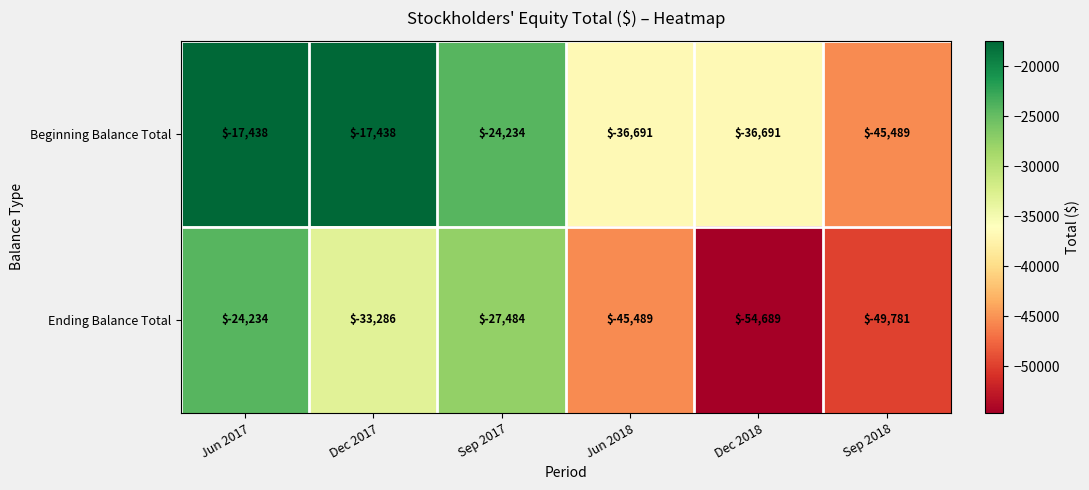

Rank the series at Dec 2018 from highest to lowest value.

Beginning Balance Total, Ending Balance Total